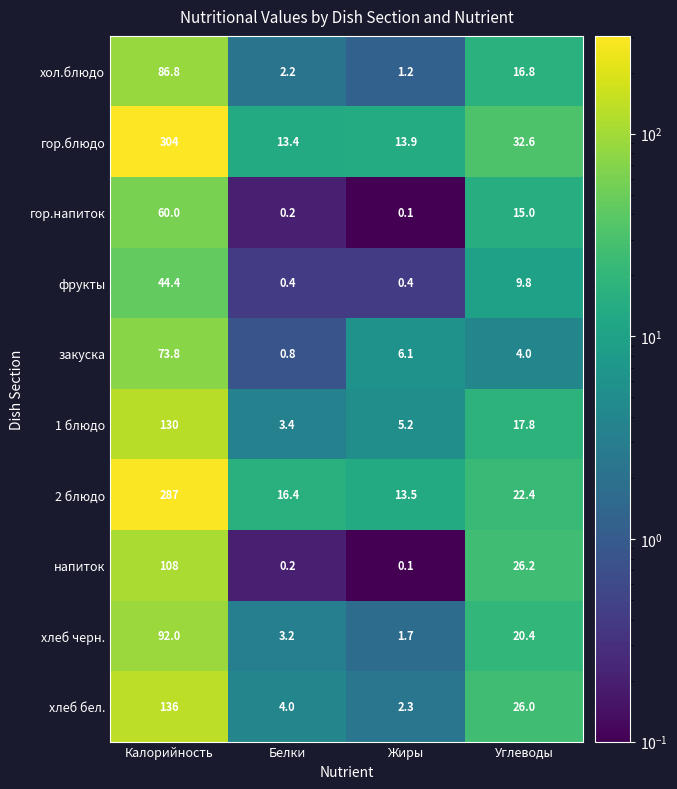

The value of фрукты at Жиры is 0.4. True or false?

True